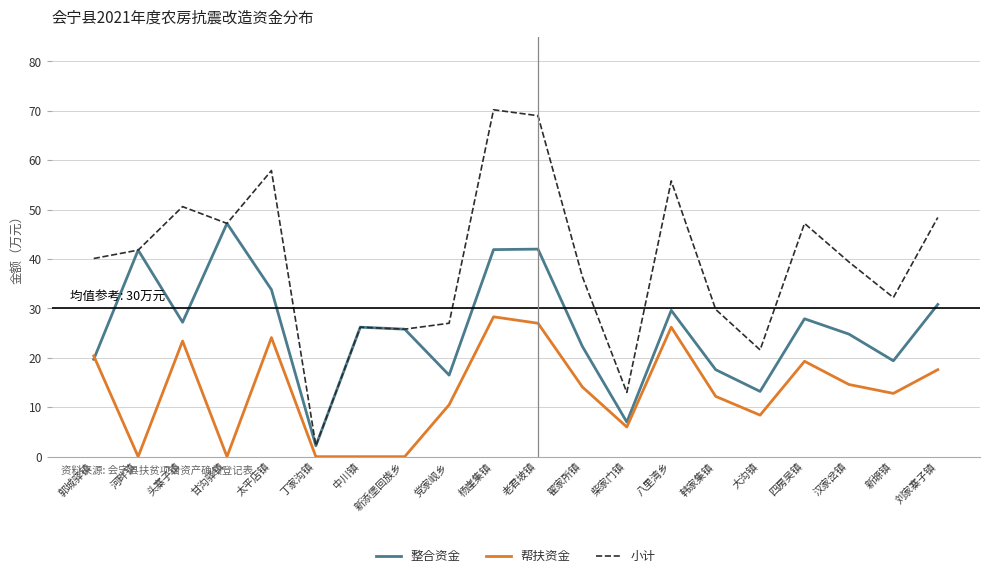

How many lines are shown in the chart?

3